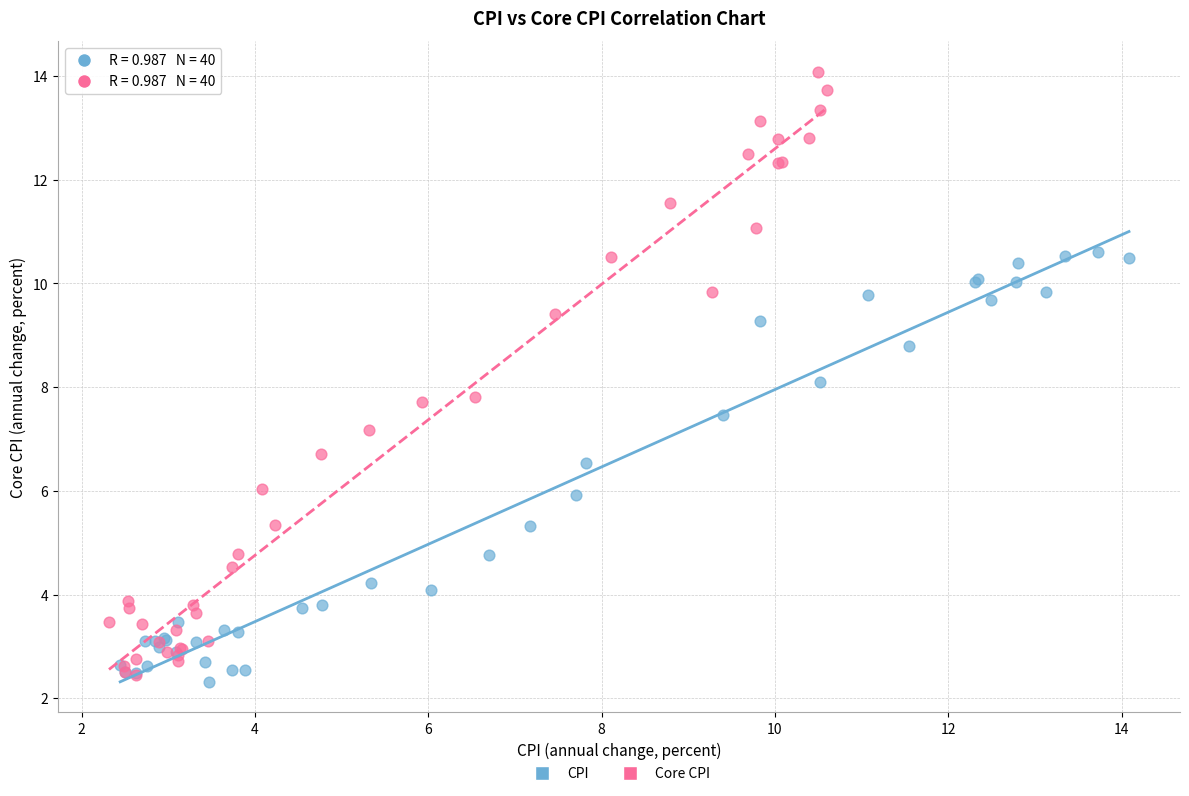

Which series contains the lowest Y value?

CPI